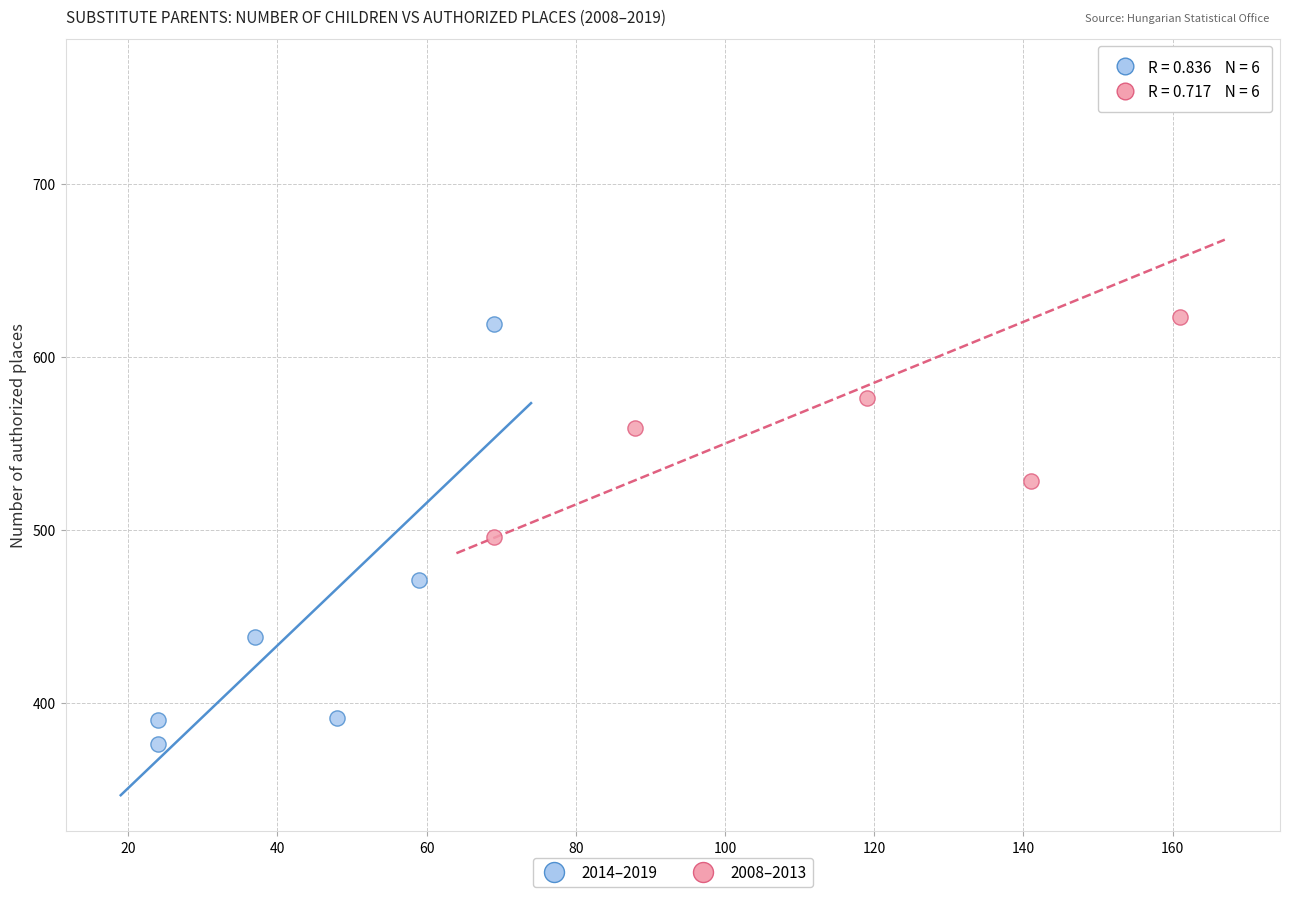

Which series reaches the minimum Y coordinate?

2014–2019